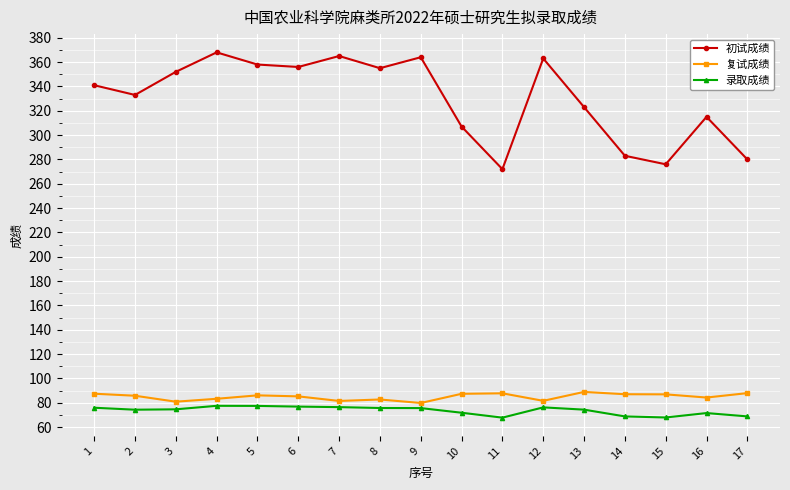

What is the average value of the 初试成绩 series?

330.1